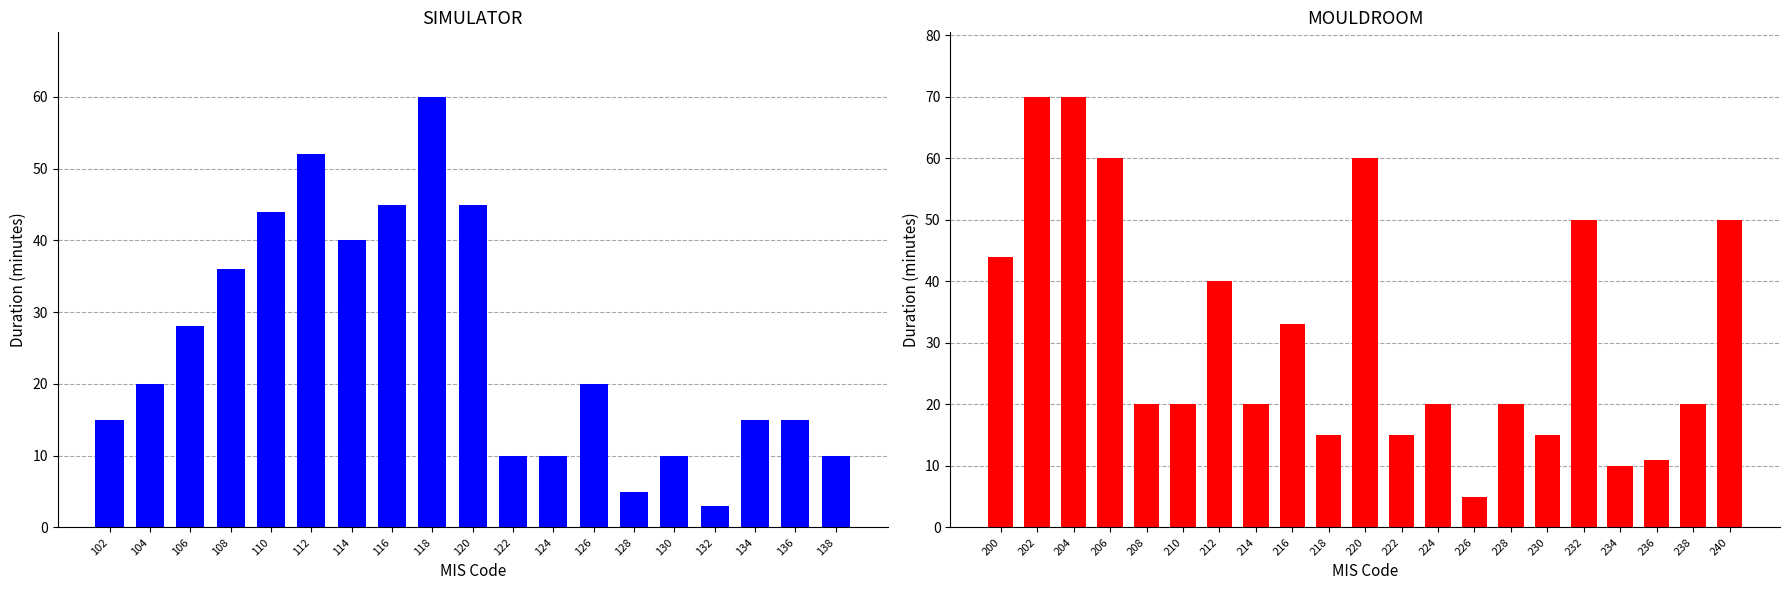

How many bars are there in each group?

2